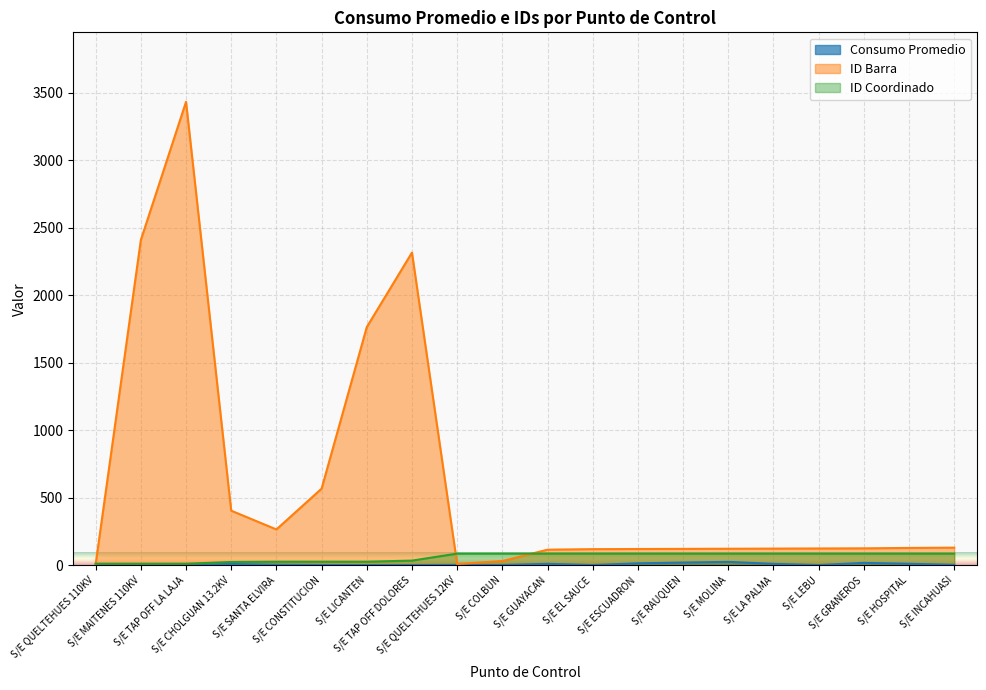

What is the smallest value displayed?

0.1